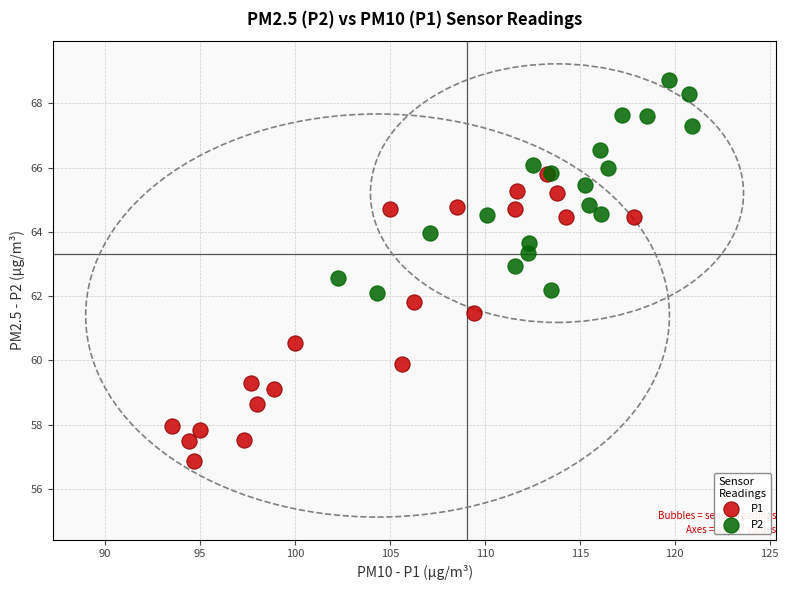

Which series contains the lowest Y value?

P1